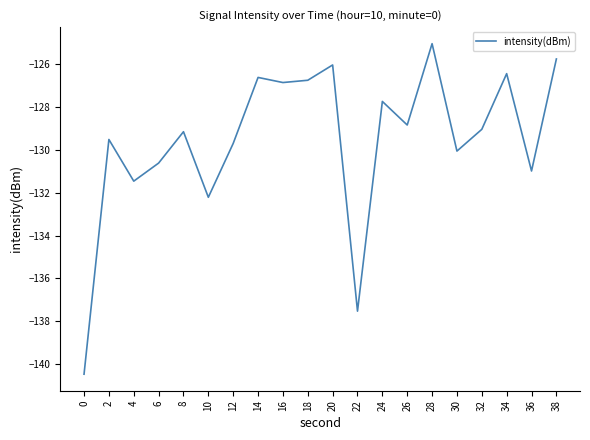

What is the maximum value shown in the chart?

-125.1